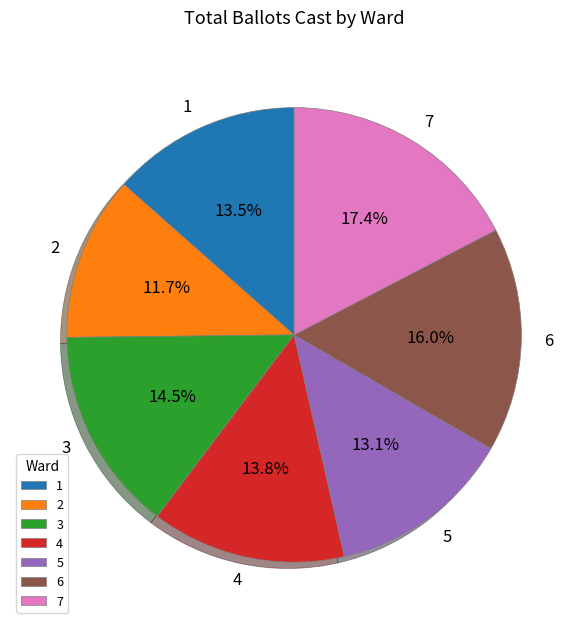

What is the ratio of the value at 3 to the value at 4?

1.1